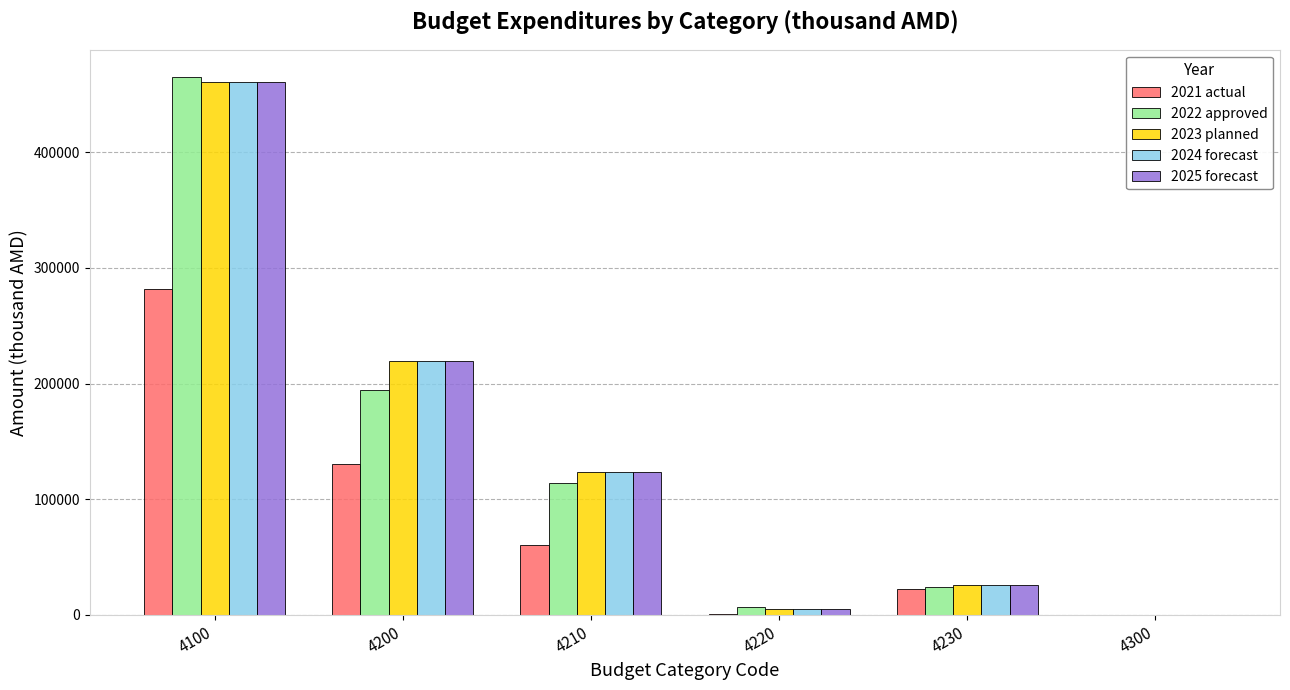

What value does the 2022 approved series have at 4230?

24203.9